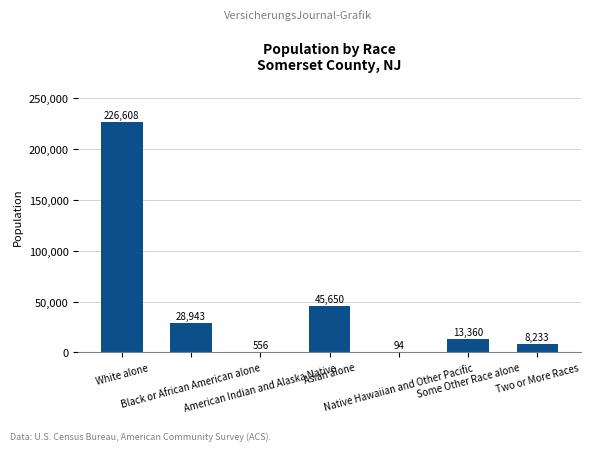

Are the bars horizontal?

No